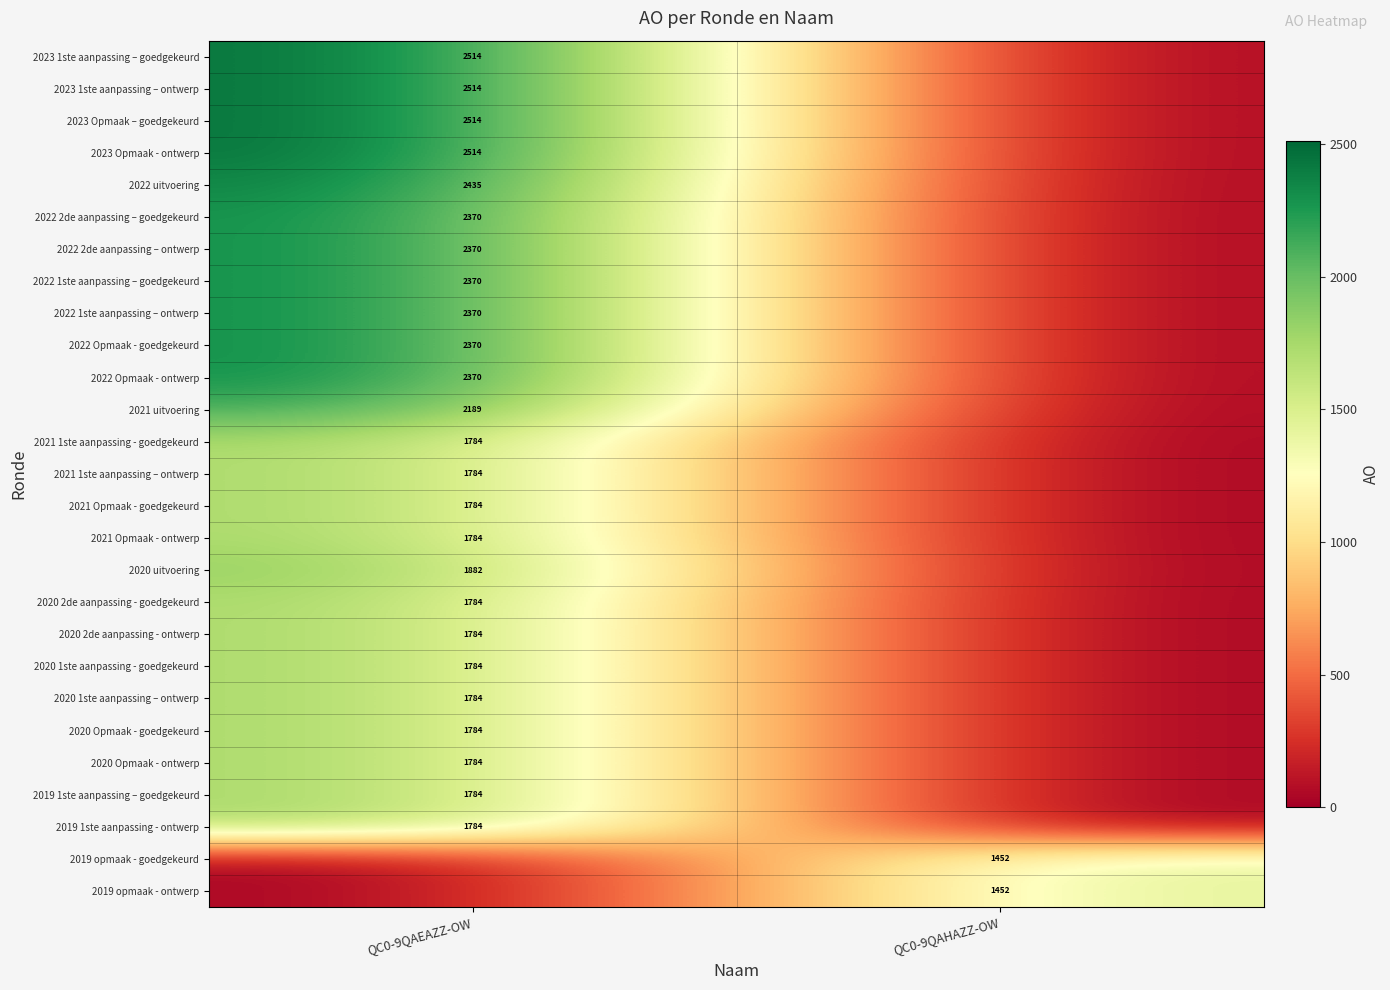

The value of 2023 1ste aanpassing – ontwerp at QC0-9QAEAZZ-OW is 4276. True or false?

False